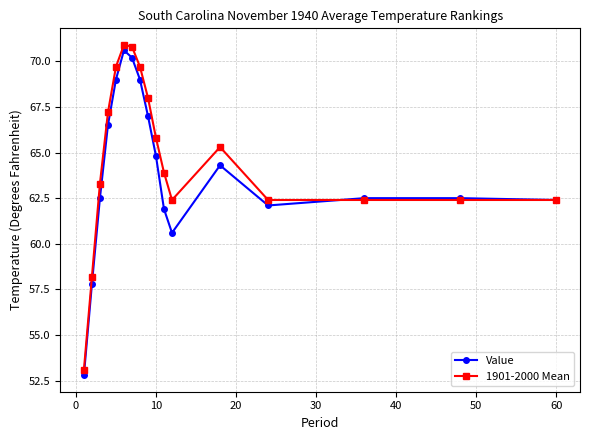

What is the sum of all Value values?

1086.5